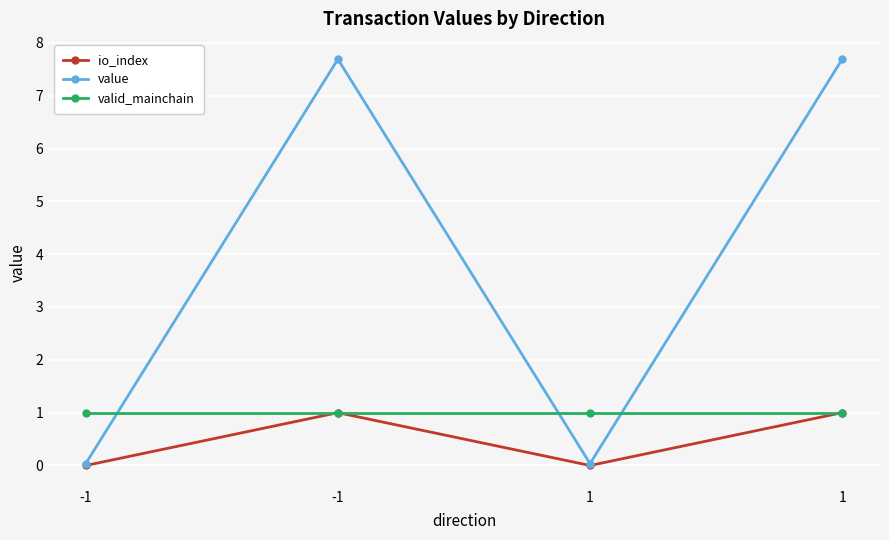

At which label does value first exceed 7?

-1